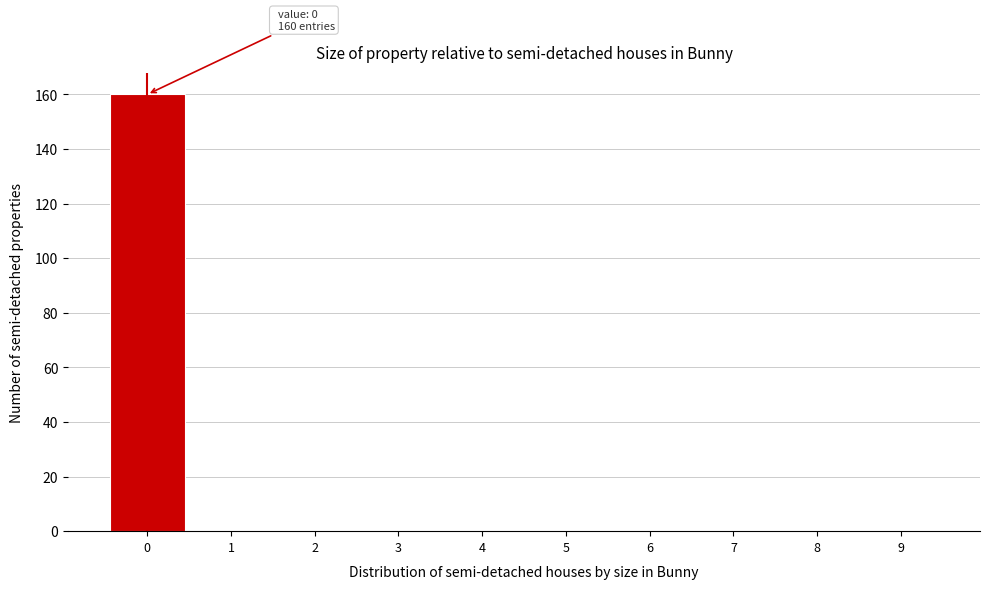

Which range on the x-axis has the tallest bar?

-0.5 to 0.5